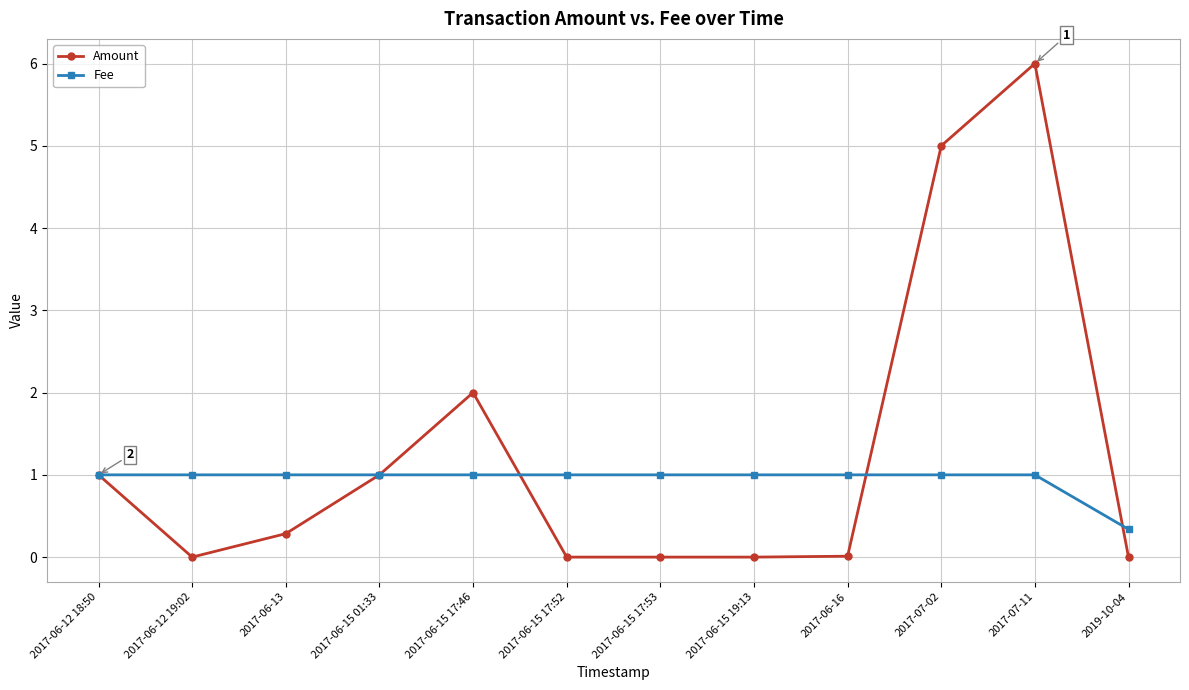

At which category does Amount reach its first local valley?

2017-06-12 19:02